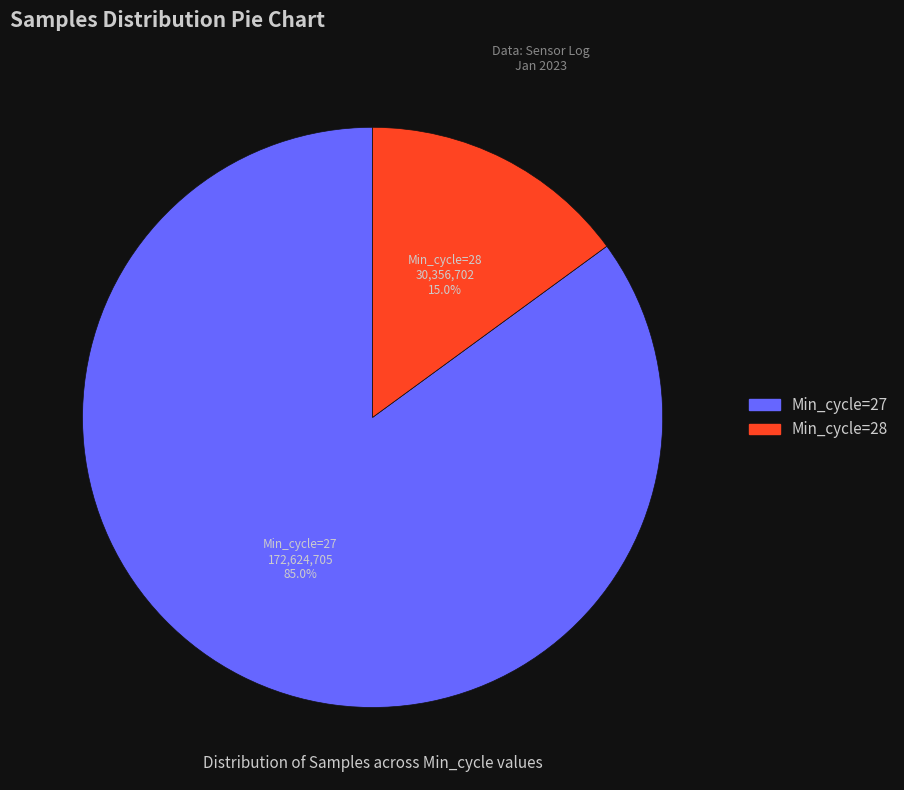

Is there a majority slice in this chart?

Yes